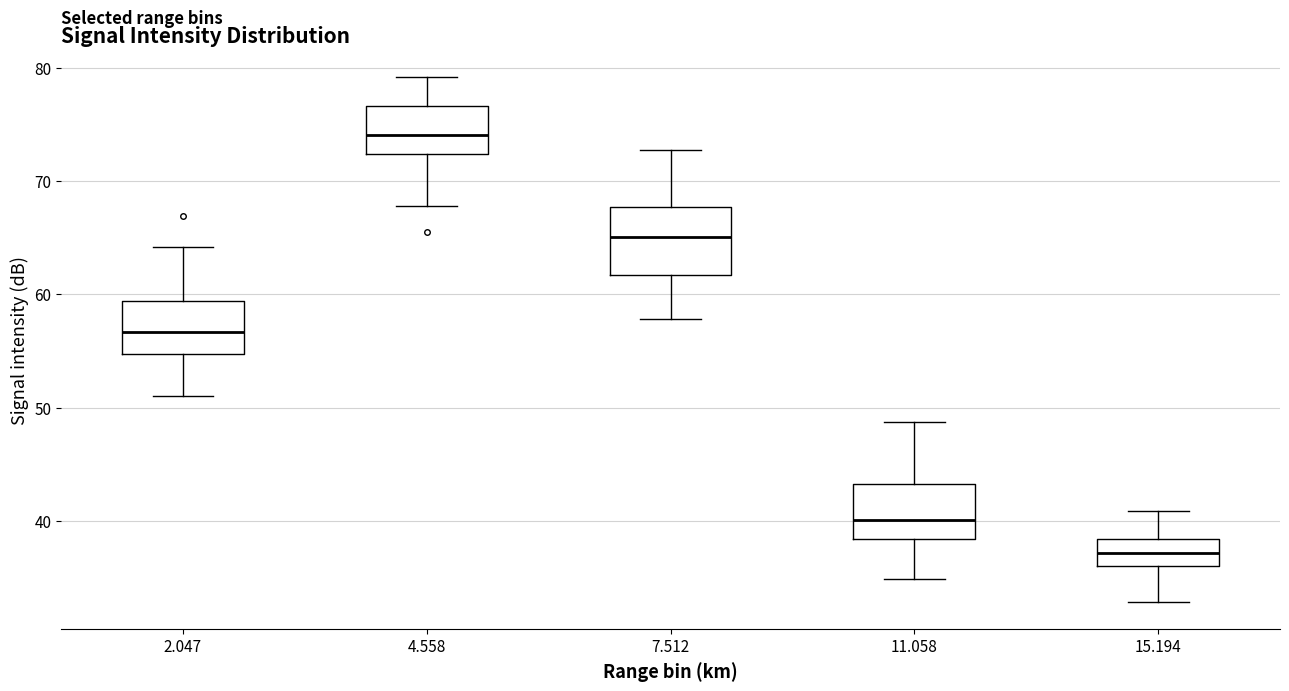

Reading left to right, transcribe this box plot: for each box, give where its median line is, the range the box spans, and where its two whiskers end, as read against the y-axis. The values are not printed on the chart, so give them approximately, as read against the axis.

2.047: median 57, box 55 to 59, whiskers 51 to 64
4.558: median 74, box 72 to 77, whiskers 68 to 79
7.512: median 65, box 62 to 68, whiskers 58 to 73
11.058: median 40, box 38 to 43, whiskers 35 to 49
15.194: median 37, box 36 to 38, whiskers 33 to 41